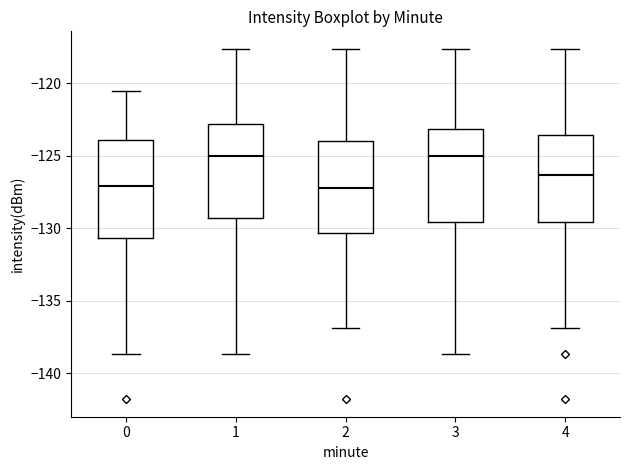

Reading left to right, transcribe this box plot: for each box, give where its median line is, the range the box spans, and where its two whiskers end, as read against the y-axis. The values are not printed on the chart, so give them approximately, as read against the axis.

0: median -127.0, box -130.5 to -124.0, whiskers -138.5 to -120.5
1: median -125.0, box -129.5 to -123.0, whiskers -138.5 to -117.5
2: median -127.0, box -130.5 to -124.0, whiskers -137.0 to -117.5
3: median -125.0, box -129.5 to -123.0, whiskers -138.5 to -117.5
4: median -126.5, box -129.5 to -123.5, whiskers -137.0 to -117.5